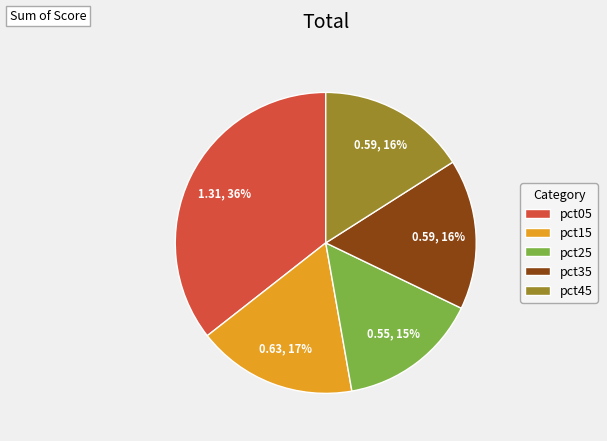

Count the number of slices in the pie.

5